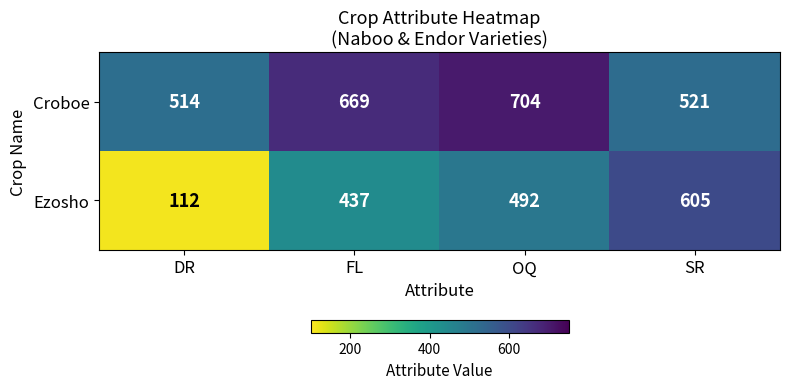

The value of Ezosho at FL is 437. True or false?

True